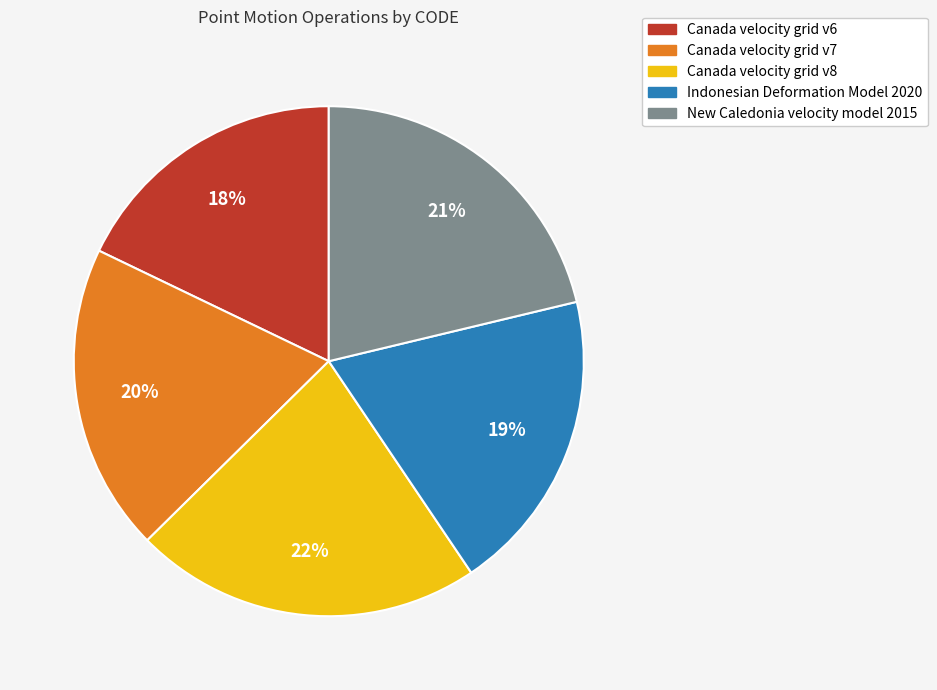

What percentage is the Canada velocity grid v8 slice, to the nearest percent?

22%